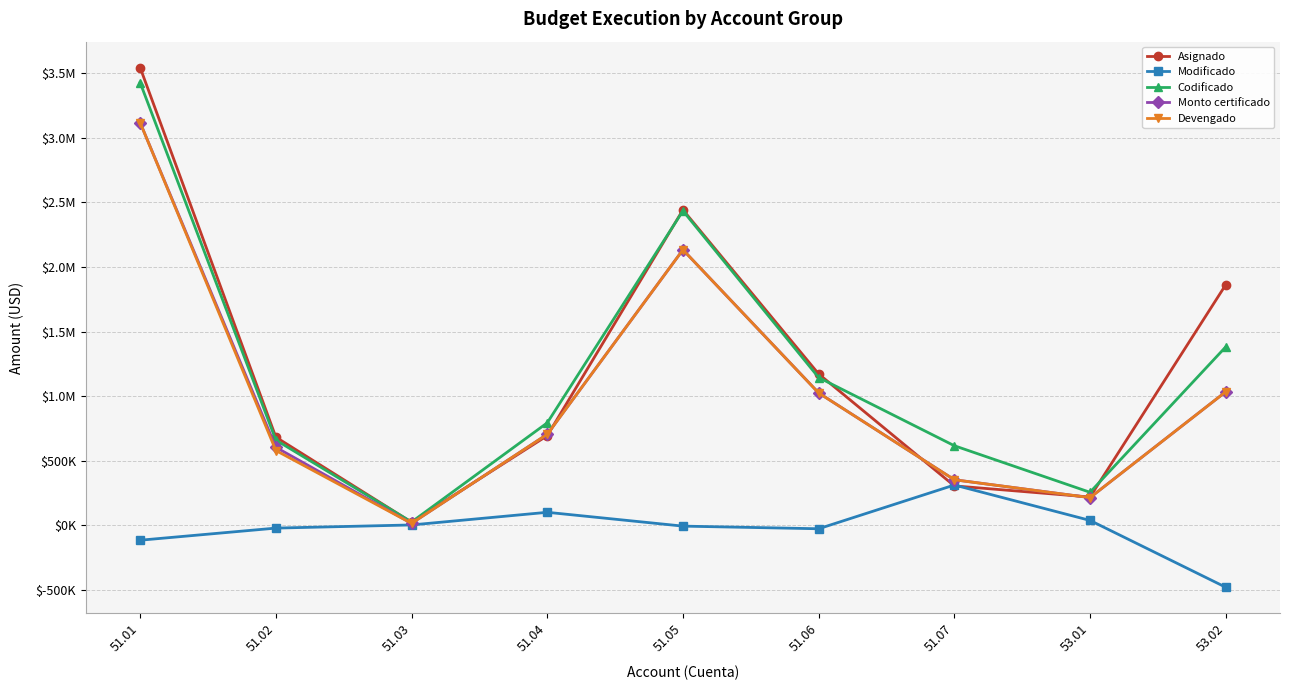

Rank the series at 51.01 from highest to lowest value.

Asignado, Codificado, Monto certificado, Devengado, Modificado